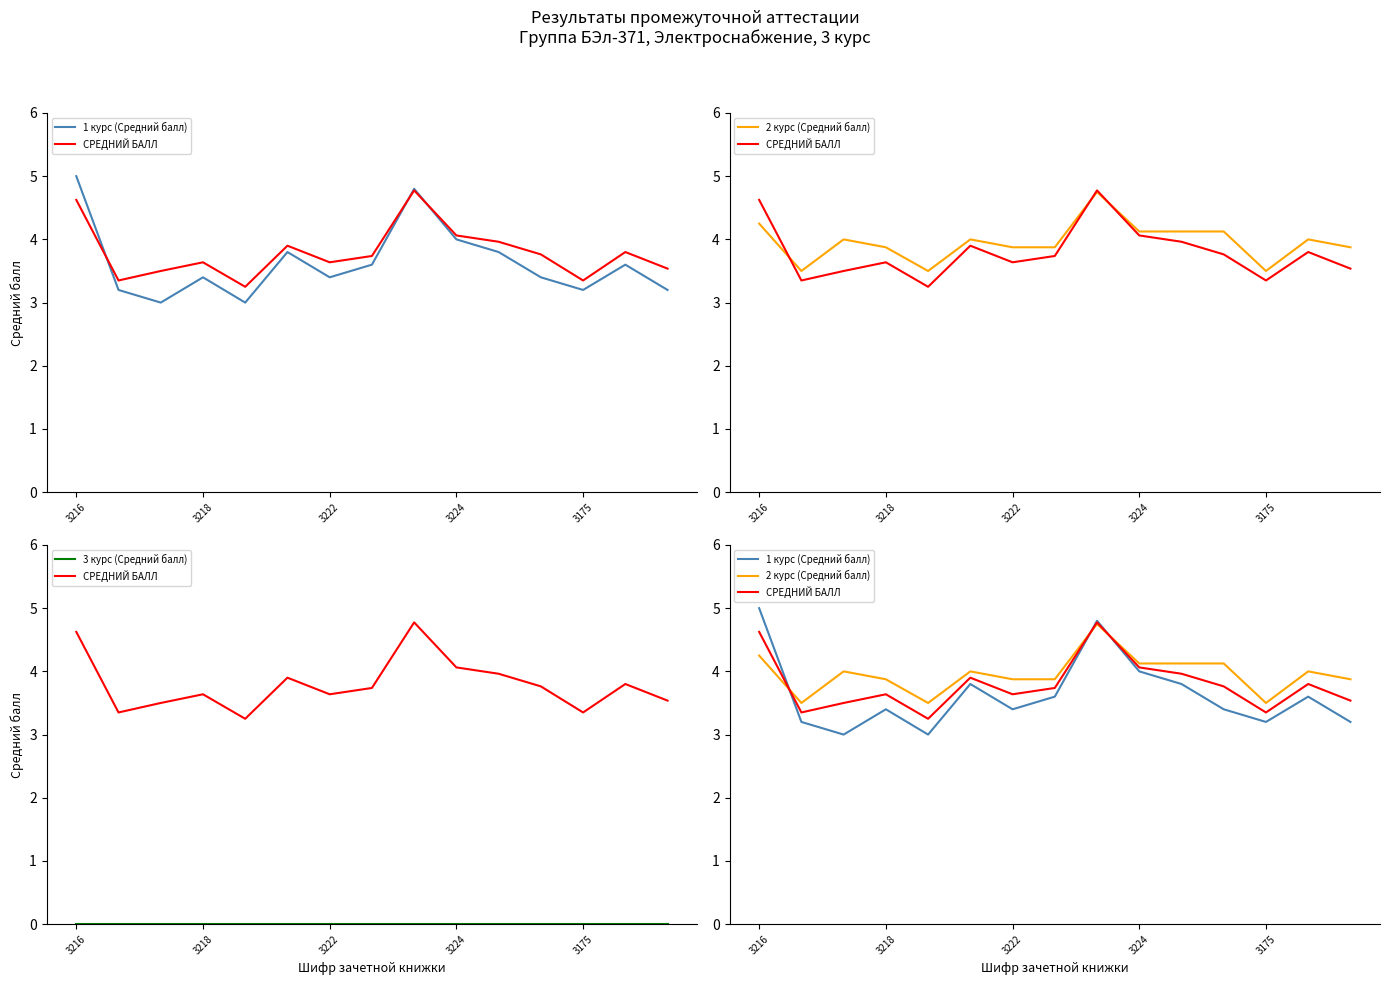

Does the chart have visible grid lines?

No